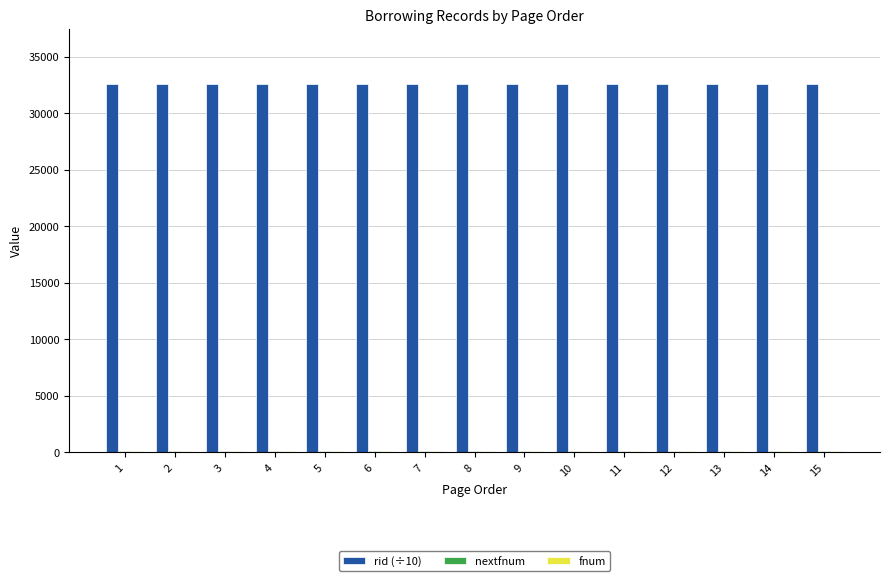

What is the greatest value displayed?

32599.6